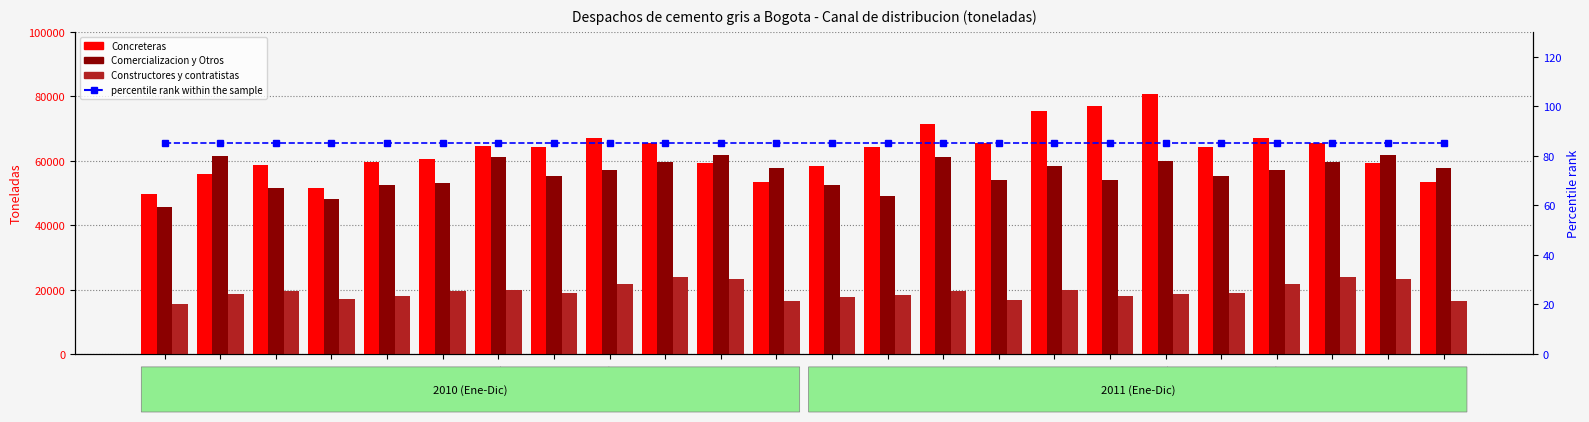

What are all the series names shown in the legend?

Concreteras, Comercializacion y Otros, Constructores y contratistas, percentile rank within the sample